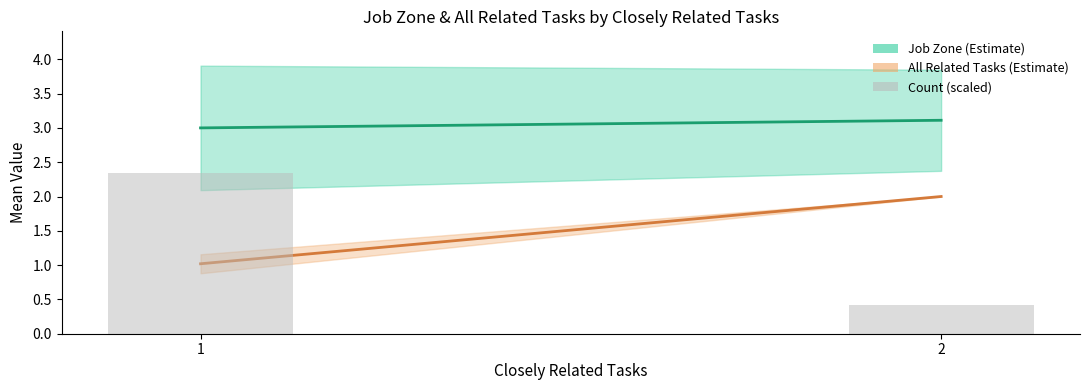

How many bars are there in total?

2